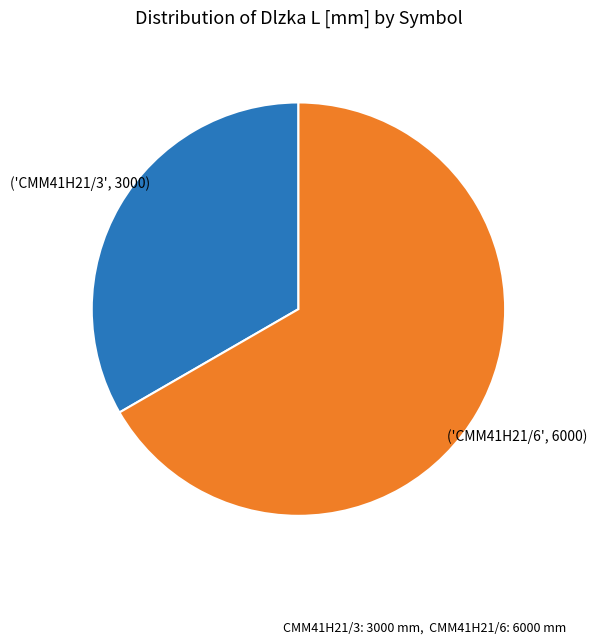

Is there a majority slice in this chart?

Yes